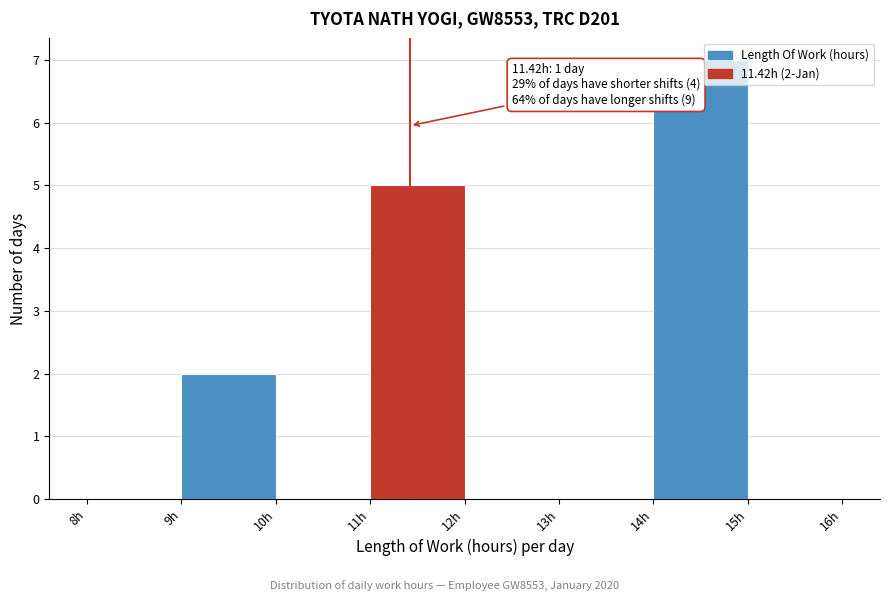

Which range on the x-axis has the tallest bar?

14 to 15